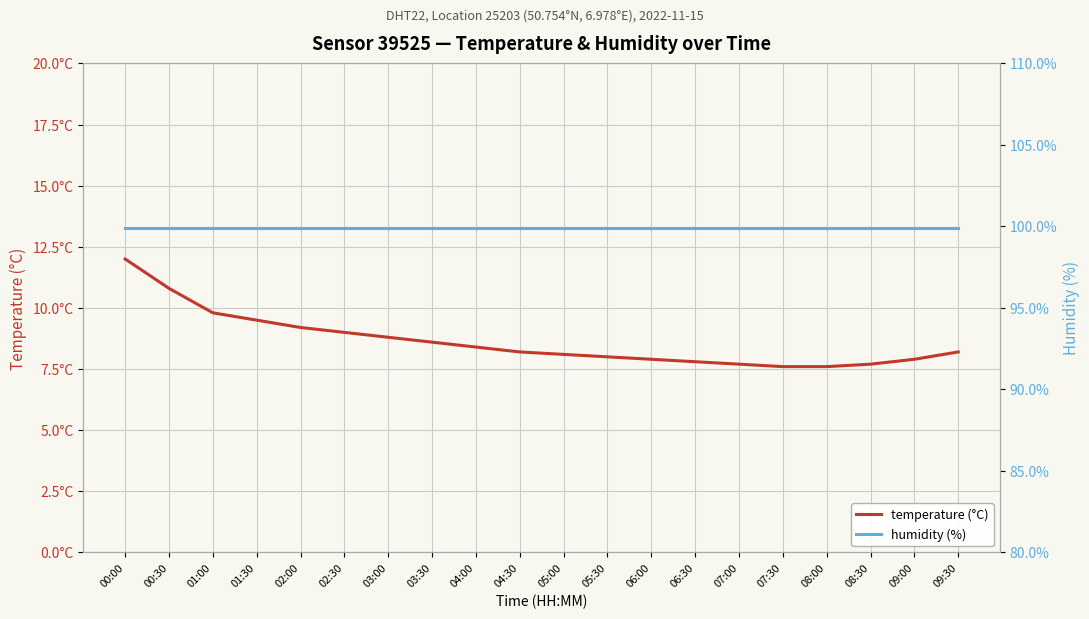

What is the label of the 19th point from the right?

00:30